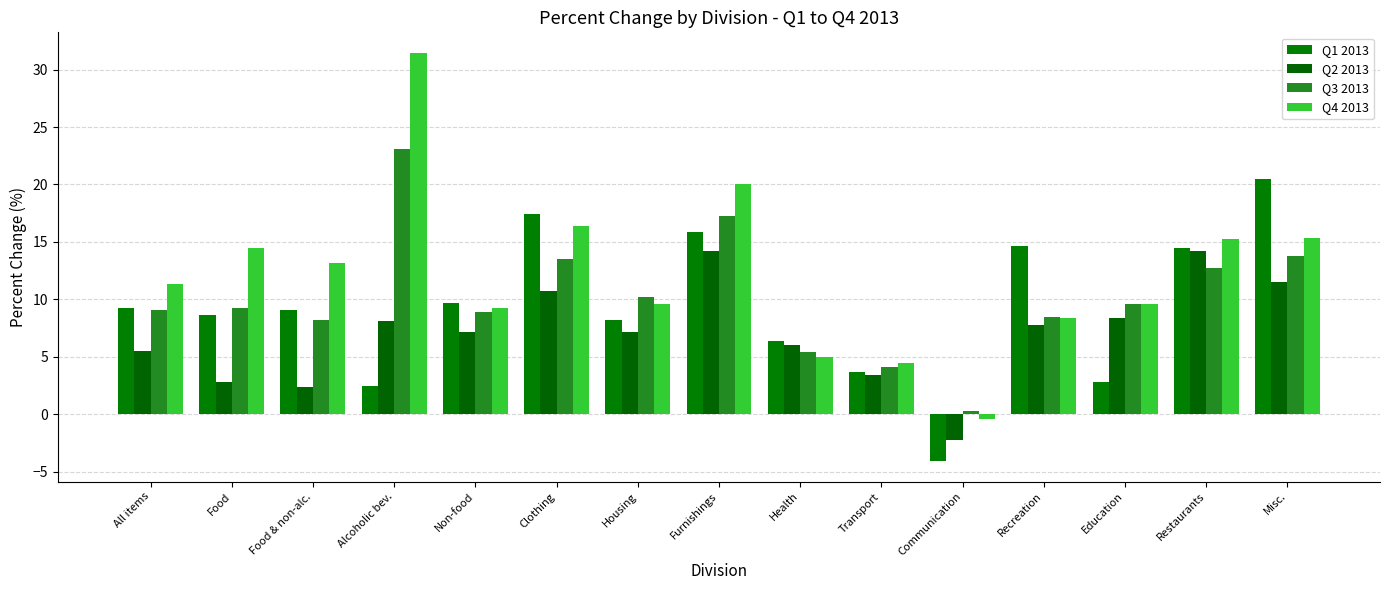

The Q1 2013 series shows 1.7 at Transport. True or false?

False